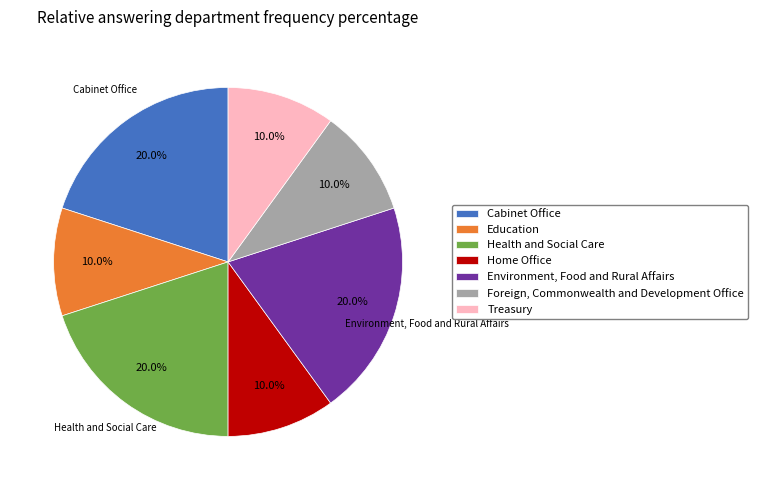

To the nearest percent, what percentage of the pie is Home Office?

10%